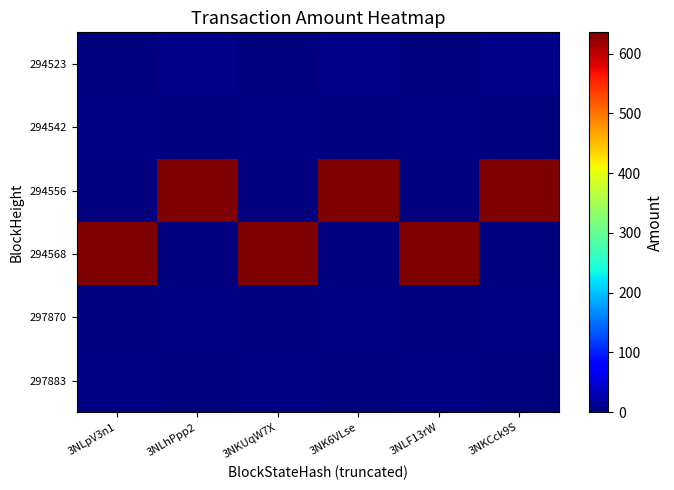

What is the difference between the highest and lowest values at 3NKUqW7X?

635.5